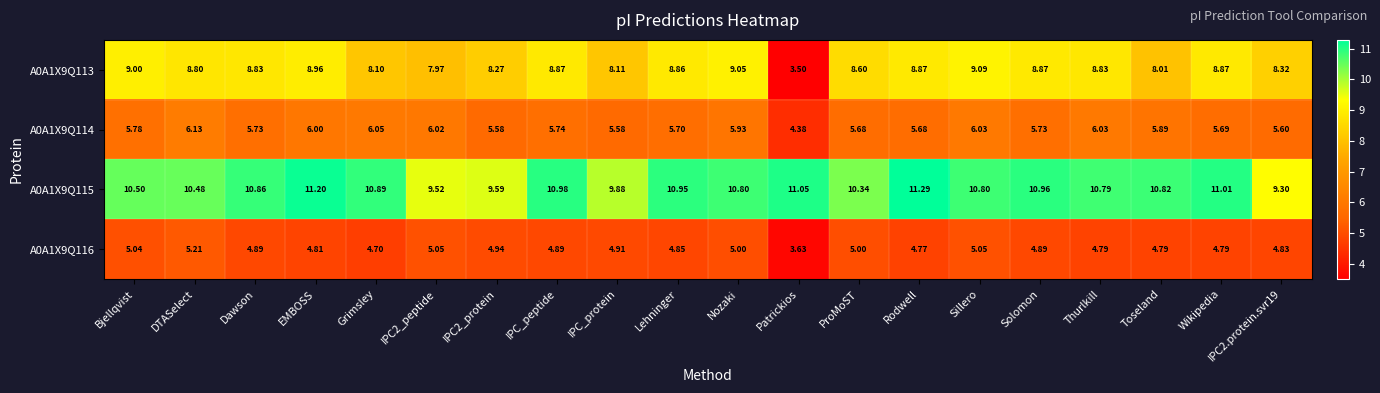

Is the value of A0A1X9Q115 at Wikipedia greater than the value of A0A1X9Q113 at Bjellqvist?

Yes